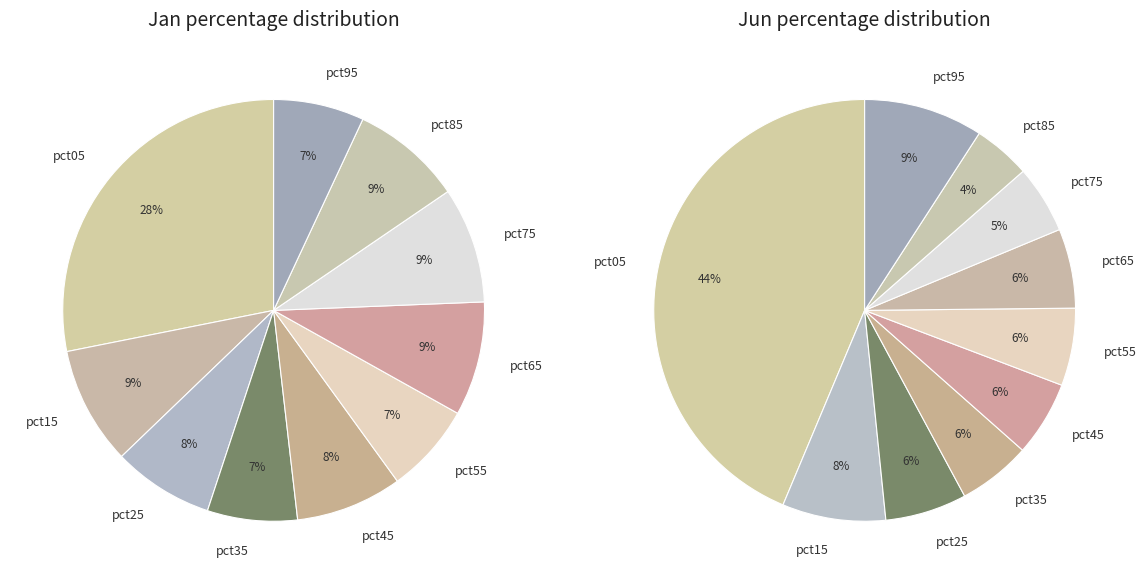

To the nearest percent, what is the difference between the largest and smallest slice percentages?

39%